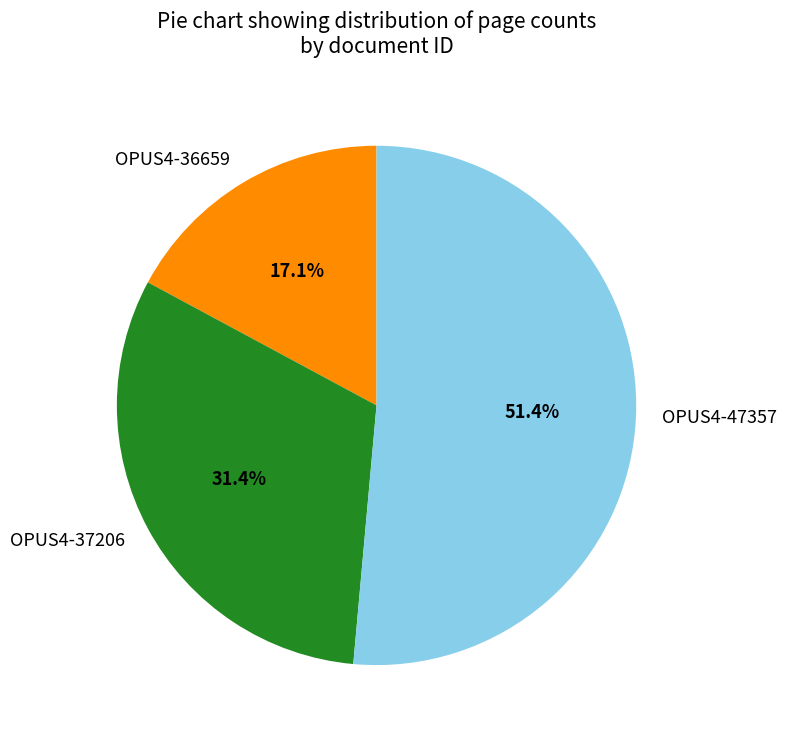

What is the ratio of the value at OPUS4-37206 to the value at OPUS4-47357?

0.6